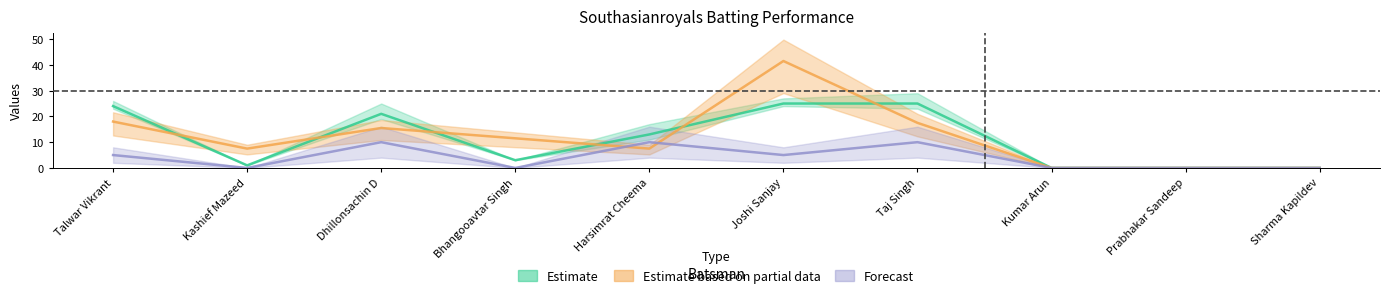

How many data points does each series have?

10